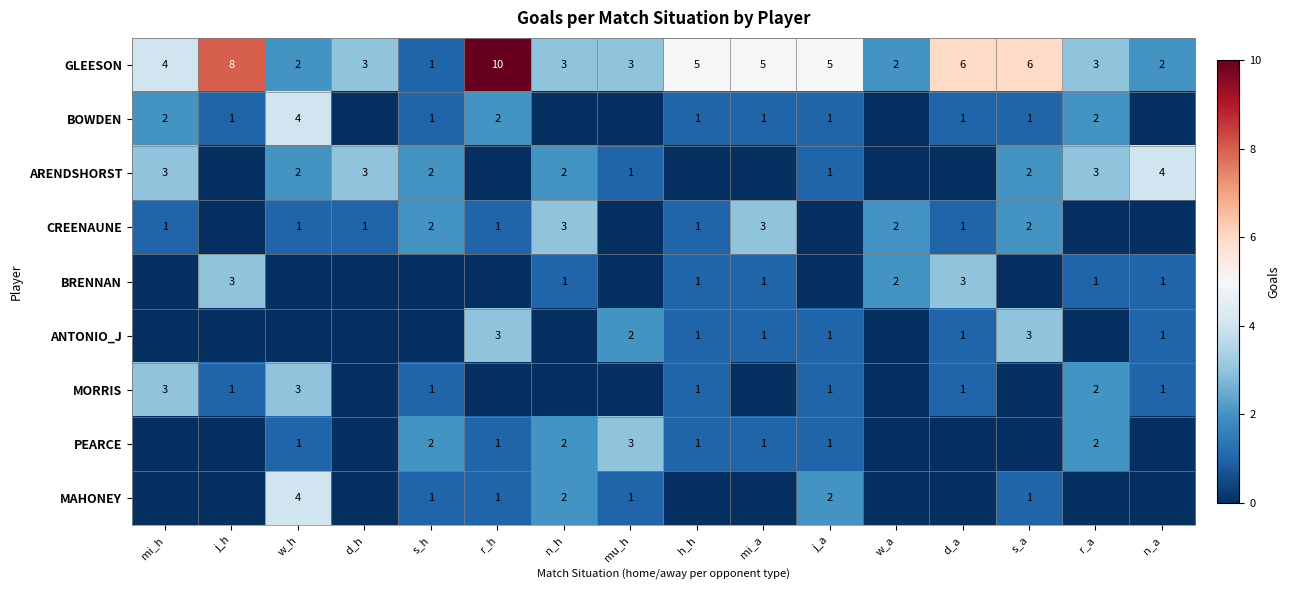

The BRENNAN series shows 3 at j_h. True or false?

True